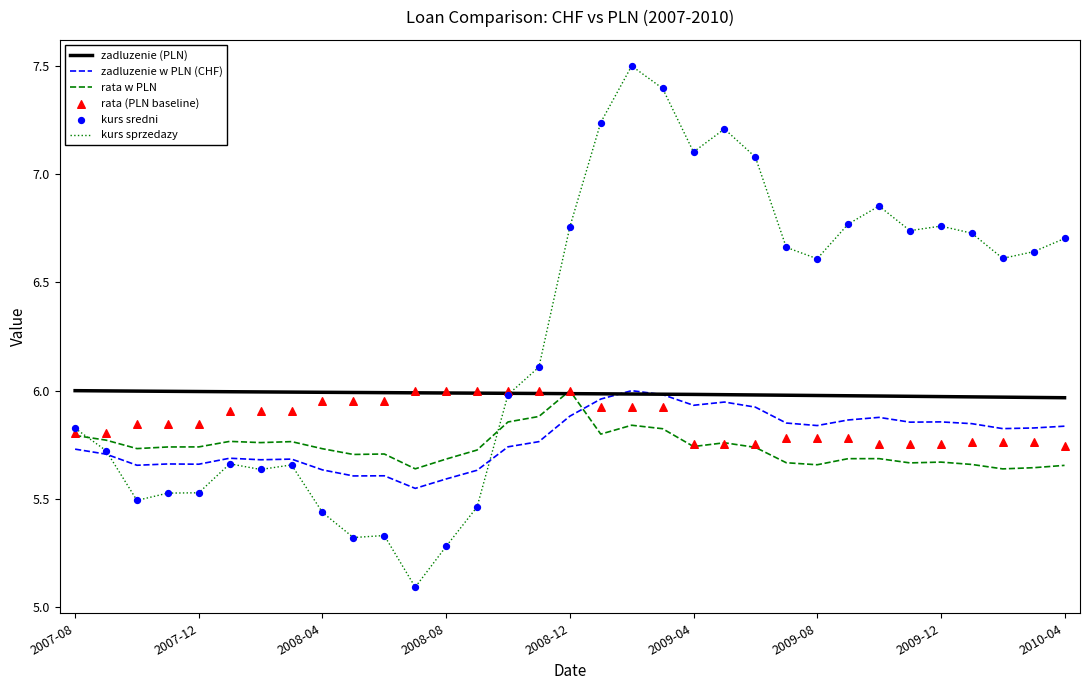

Which series ends up on top after the final intersection of rata w PLN and kurs sprzedazy?

kurs sprzedazy